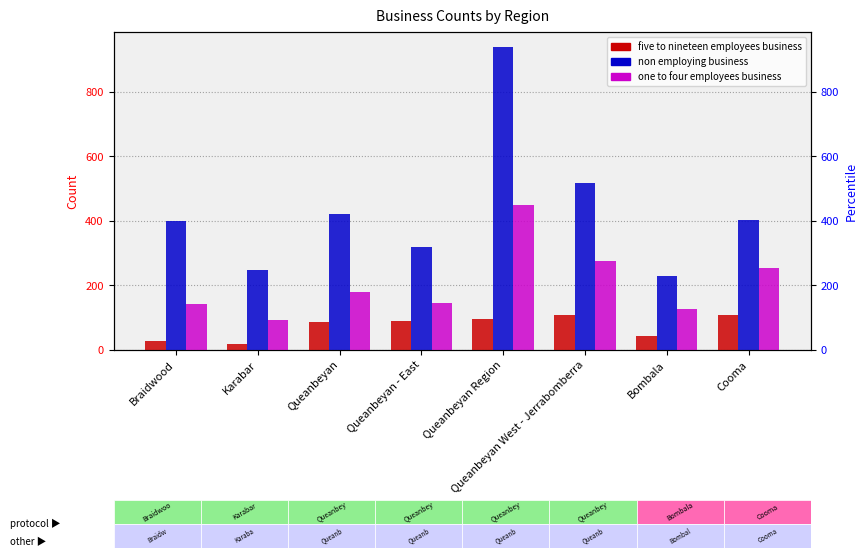

Reading left to right, transcribe all the data shown in this chart.

five to nineteen employees business: 27	18	88	89	96	109	43	109
non employing business: 401	248	421	319	939	517	228	403
one to four employees business: 143	94	180	146	450	277	127	253